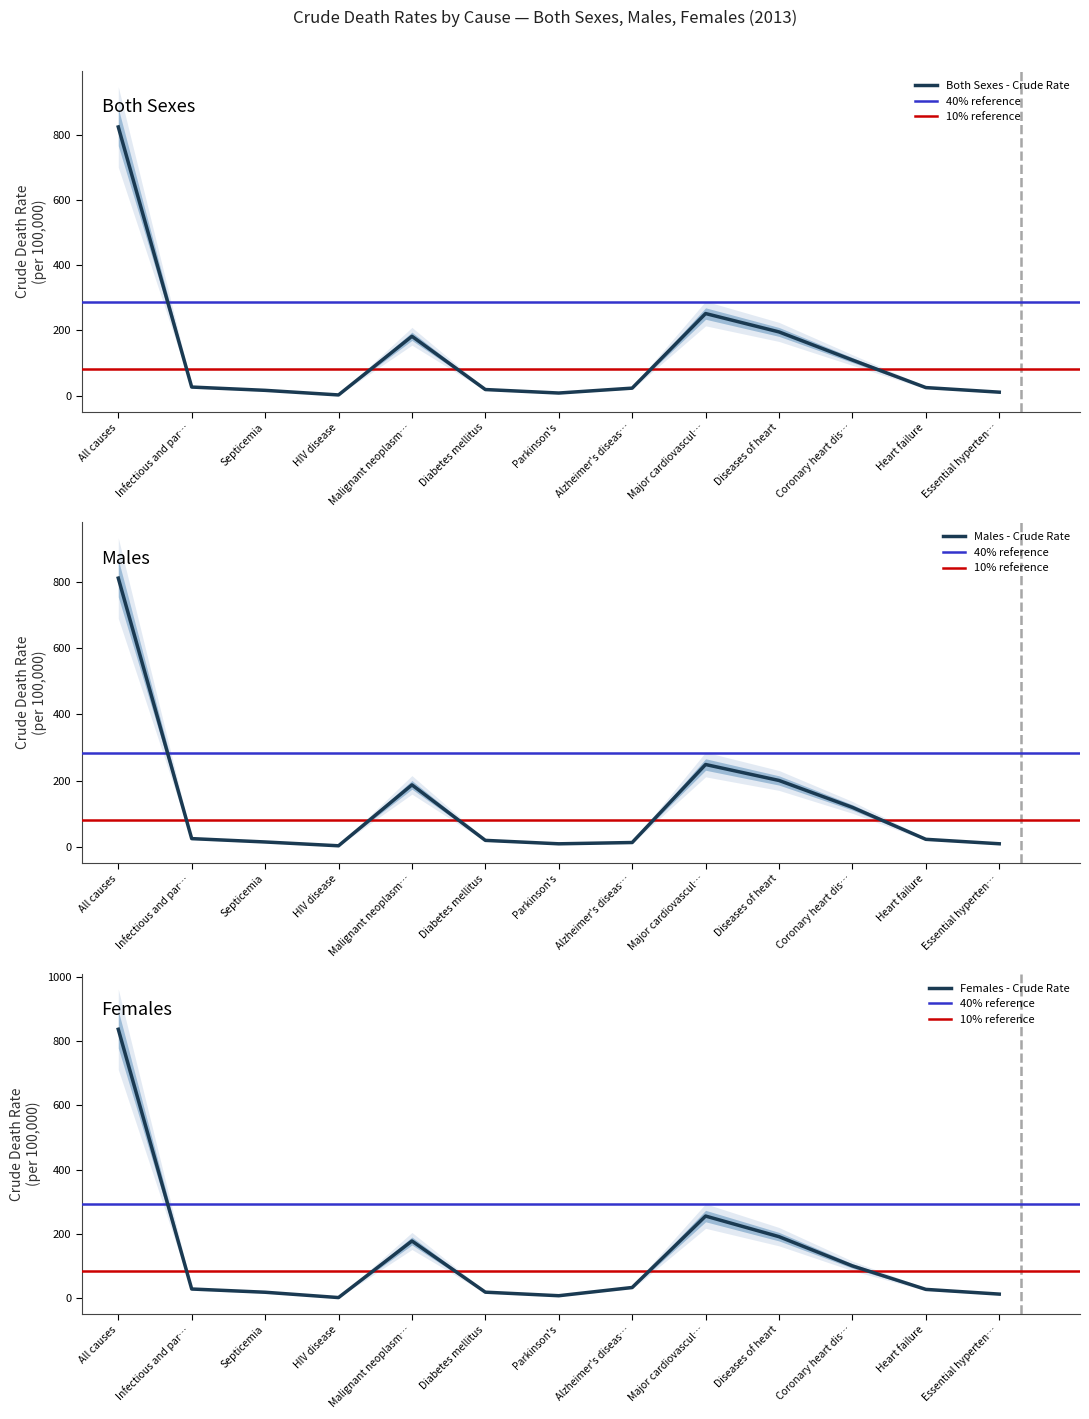

True or false: males_crude has more than 2 points higher than both neighbors.

False